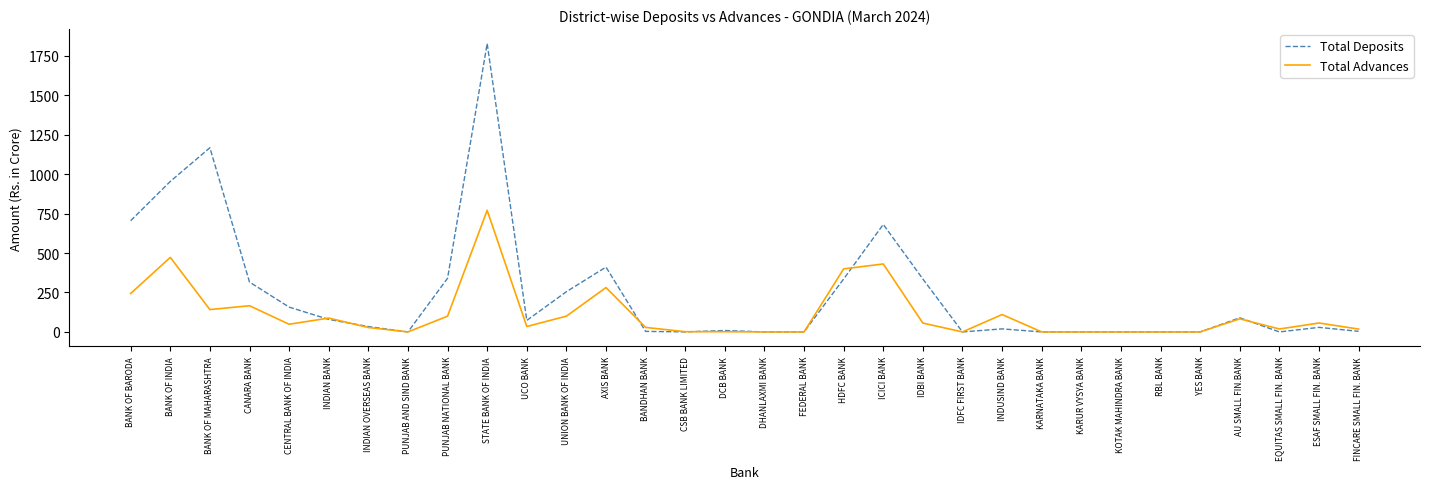

What is the highest value of the Total Deposits series?

1827.2